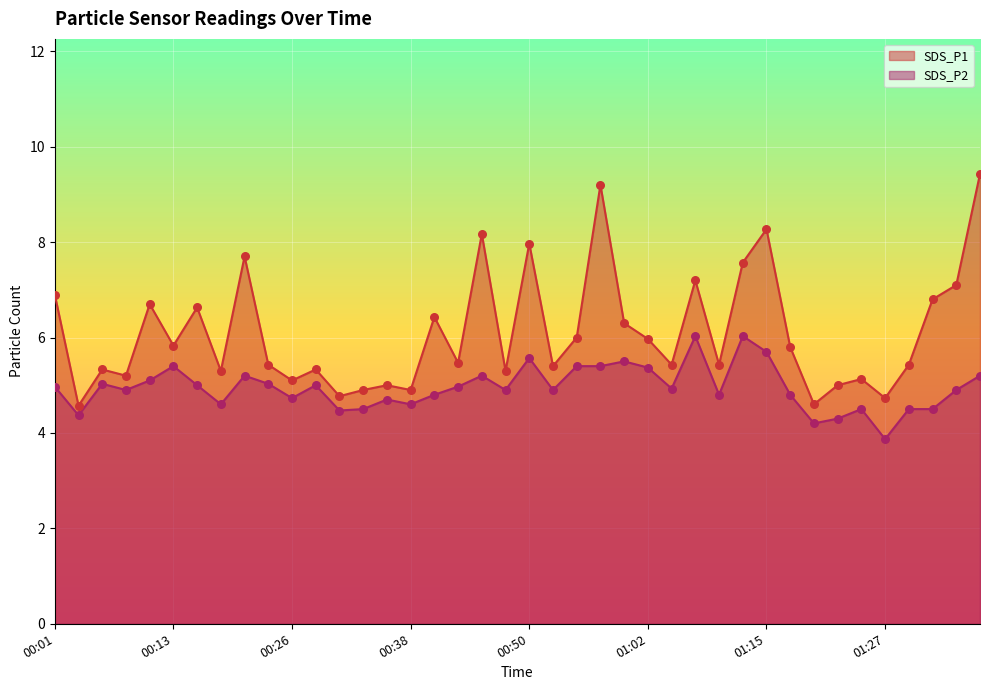

Is the value of SDS_P1 at 00:55 greater than the value of SDS_P2 at 00:13?

Yes